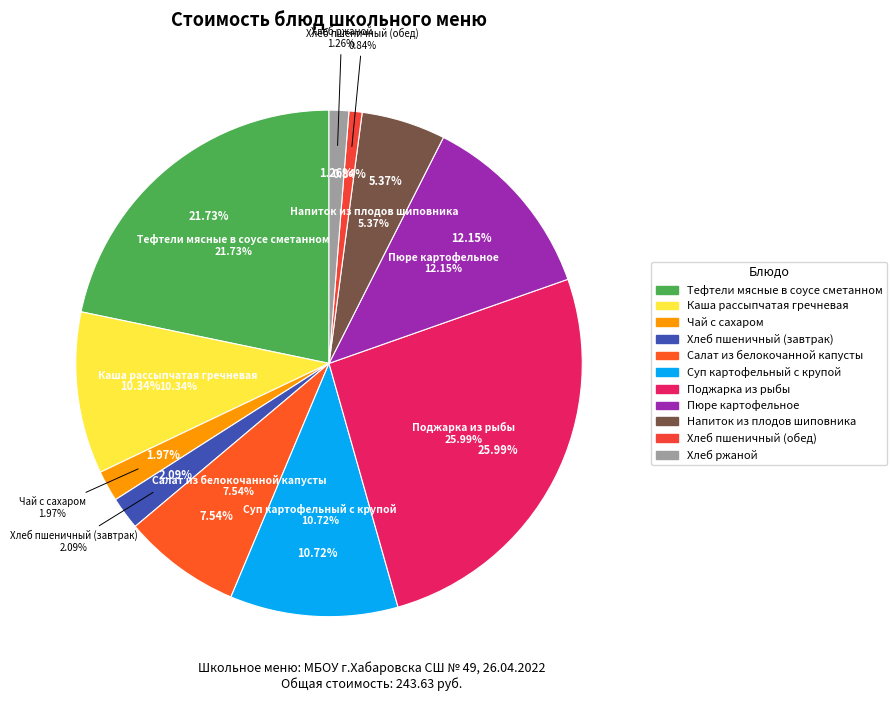

To the nearest percent, what portion does Хлеб пшеничный (завтрак) represent?

2%